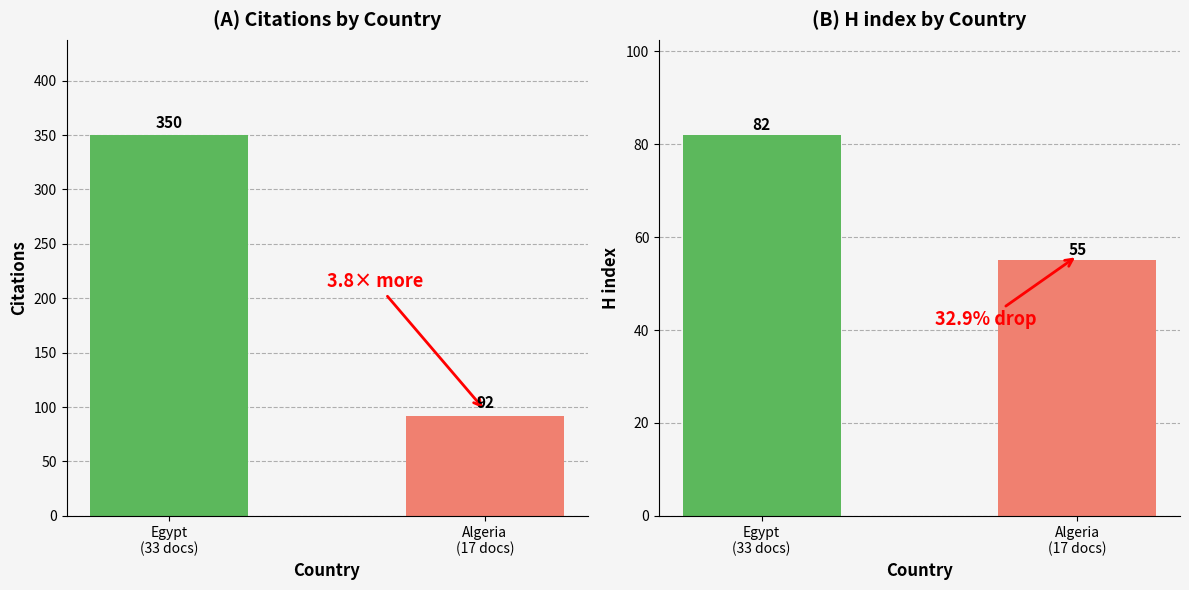

What is the value of the H index bar at the 1st from the left?

82